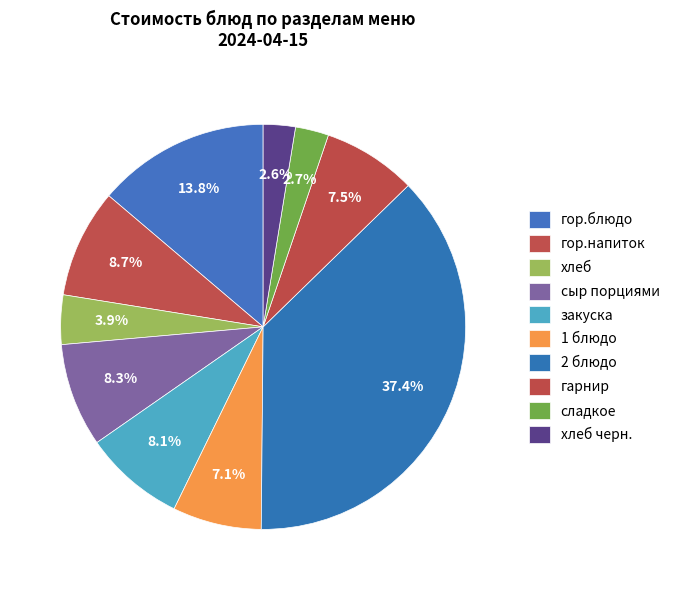

Does any single category account for the majority?

No